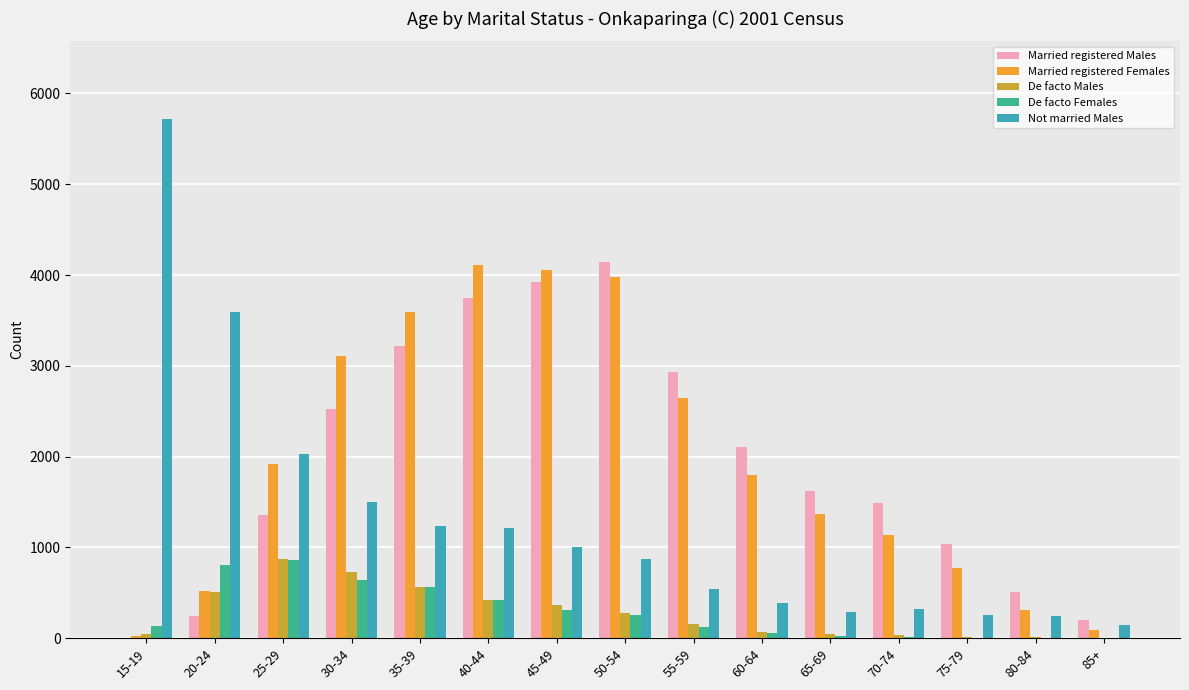

The Married registered Males series shows 3749 at 40-44. True or false?

True